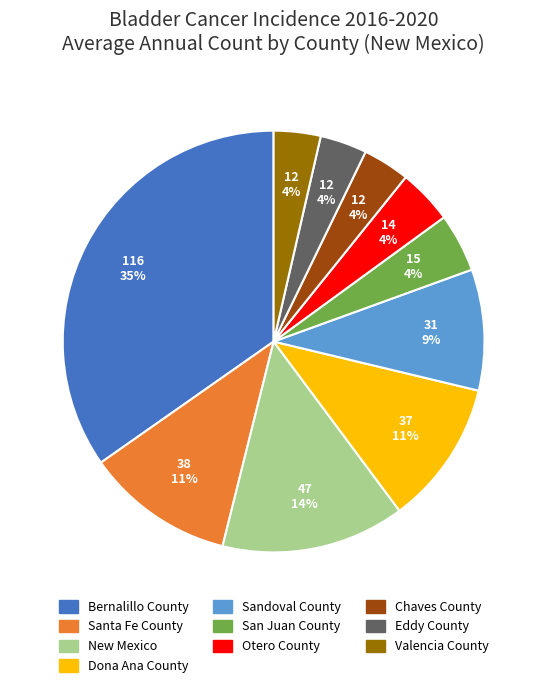

Does Otero County represent more than half of the total?

No